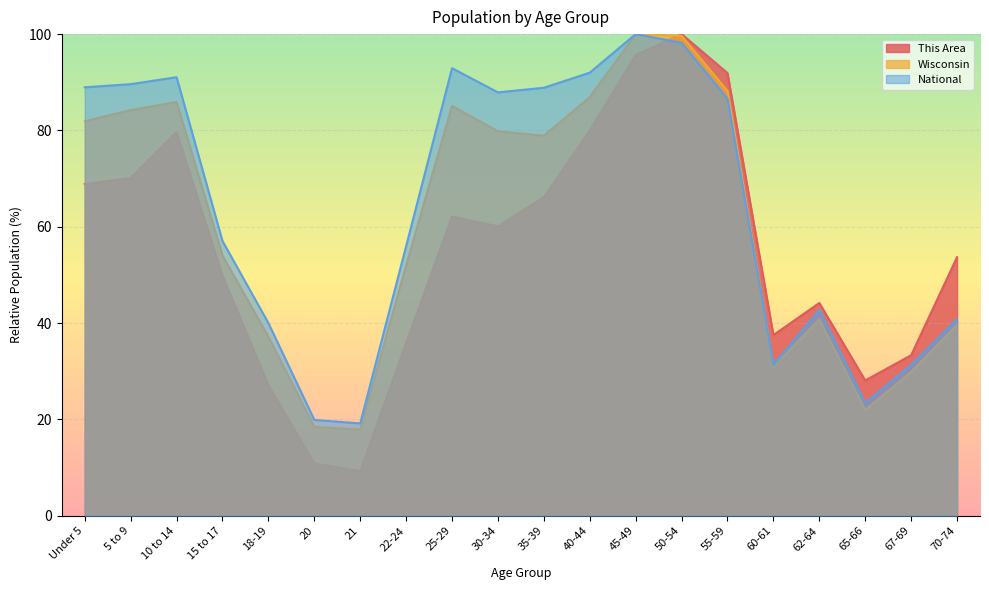

What is the sum of the Wisconsin values at 10 to 14 and 20?

104.4